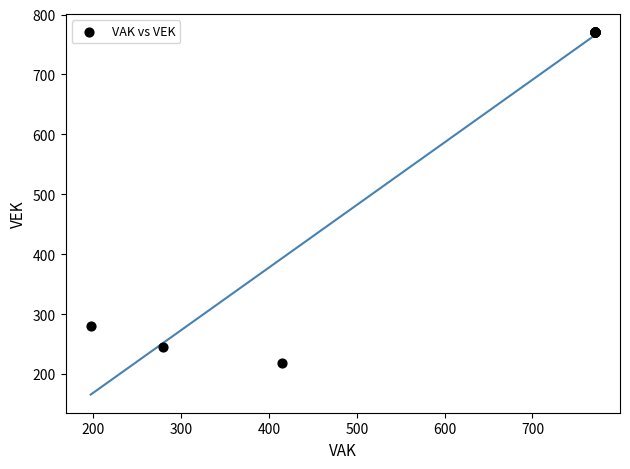

What Y value in the scatter plot is closest to 494?

280